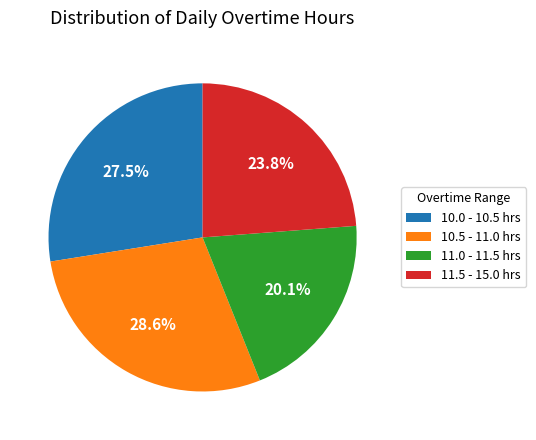

Rank the categories by value from highest to lowest.

10.5 - 11.0 hrs, 10.0 - 10.5 hrs, 11.5 - 15.0 hrs, 11.0 - 11.5 hrs